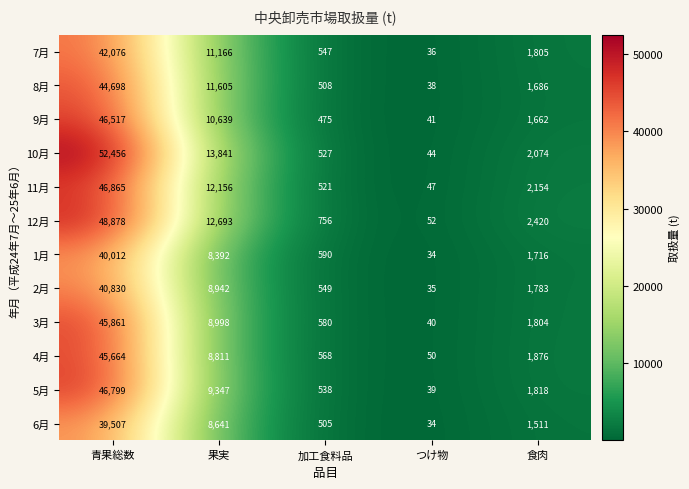

Count the number of data series in this chart.

12